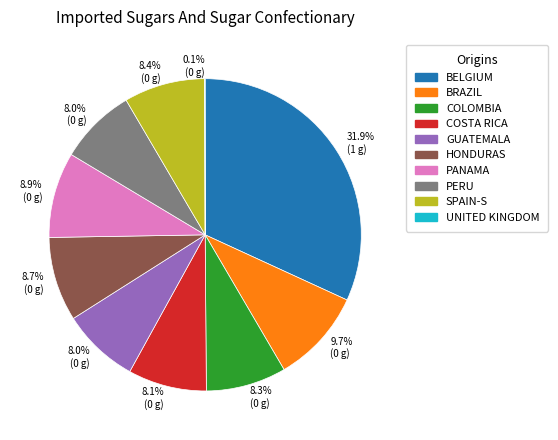

Between PERU and HONDURAS, which is larger?

HONDURAS